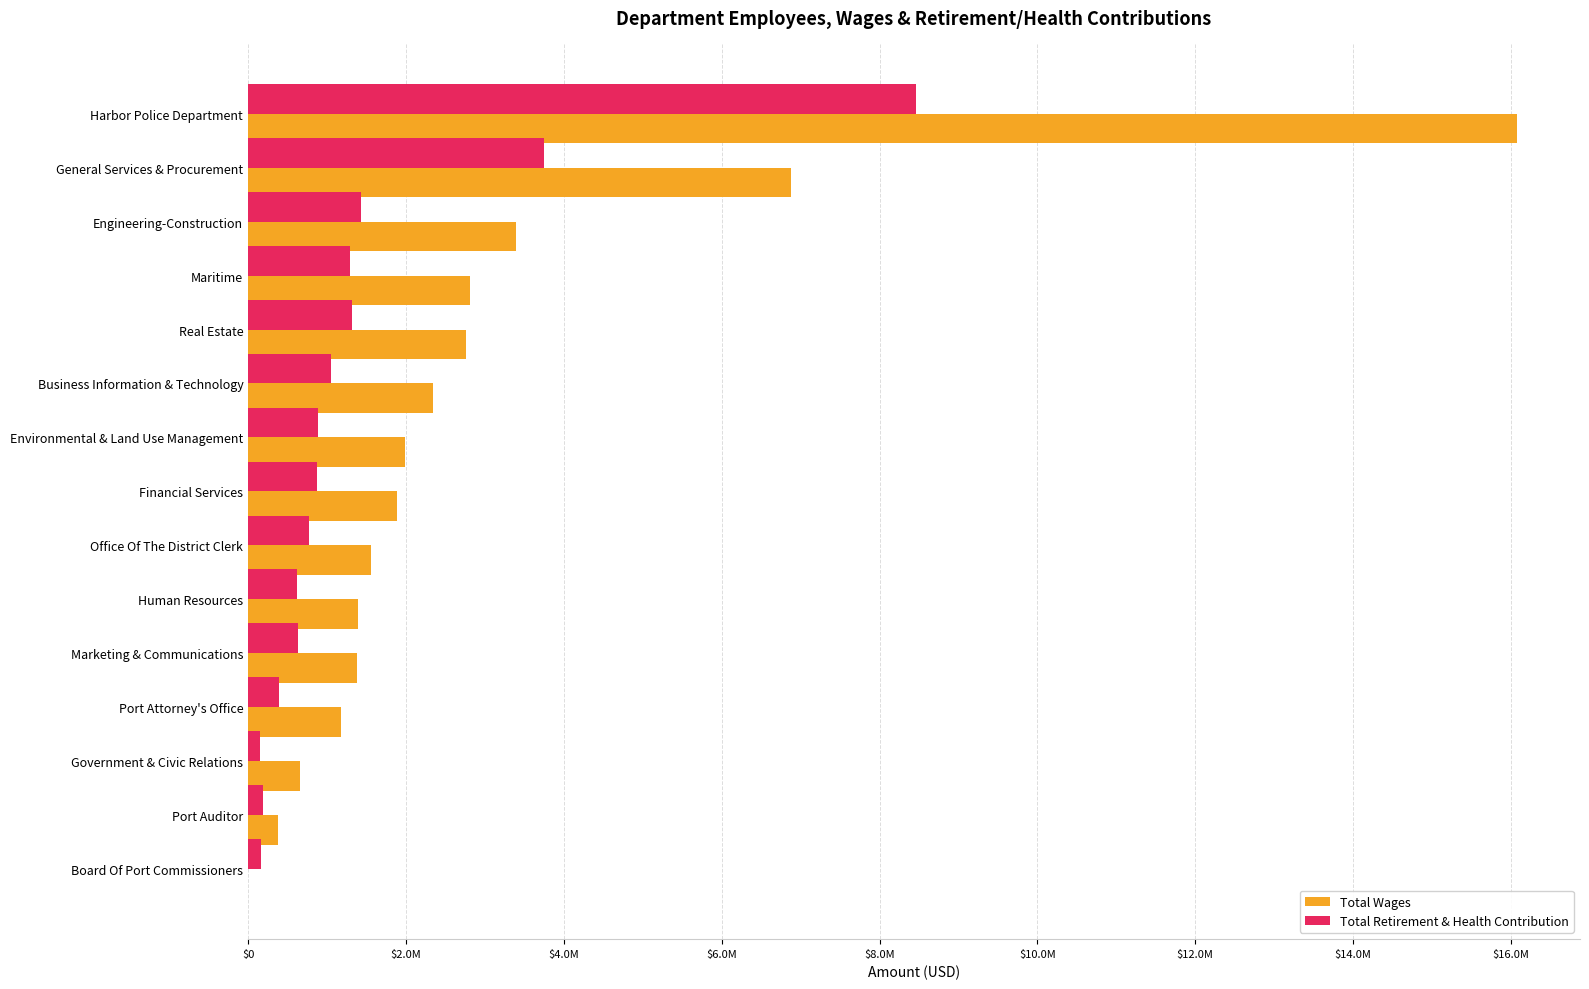

What are all the series names shown in the legend?

Total Wages, Total Retirement & Health Contribution